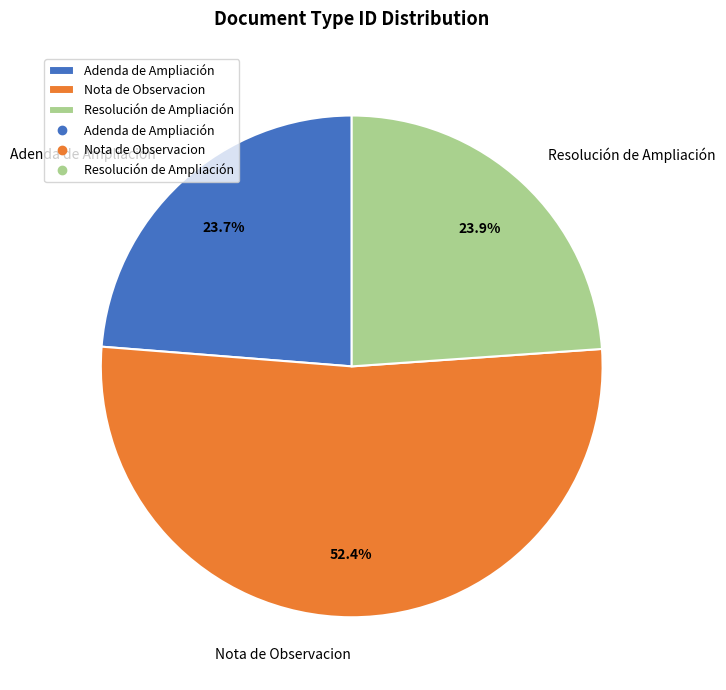

Which category has the biggest portion of the pie?

Nota de Observacion